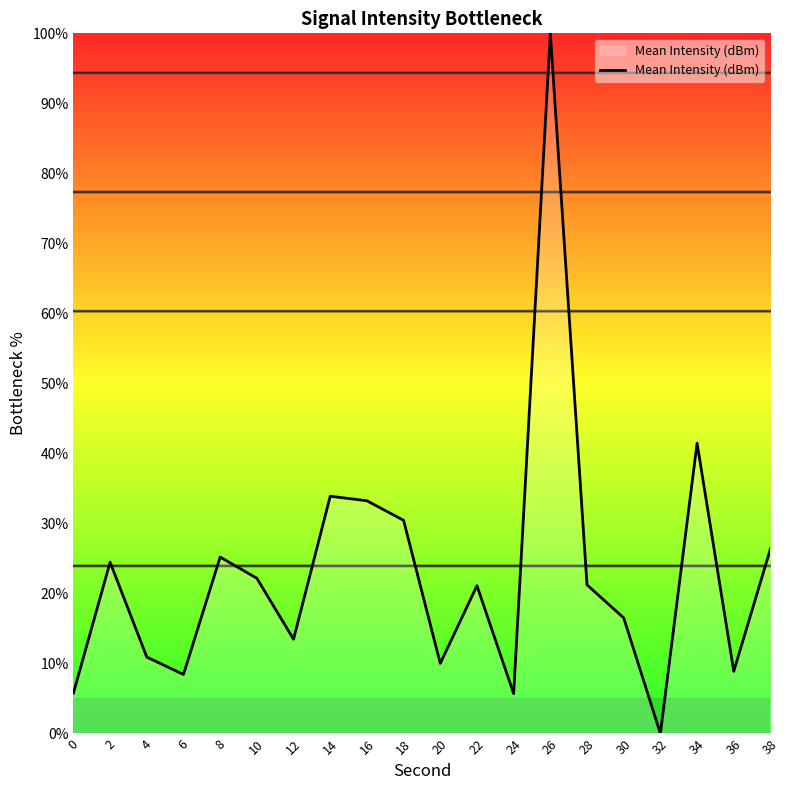

How many interior local valleys (lower than both neighbors) does the data have?

6